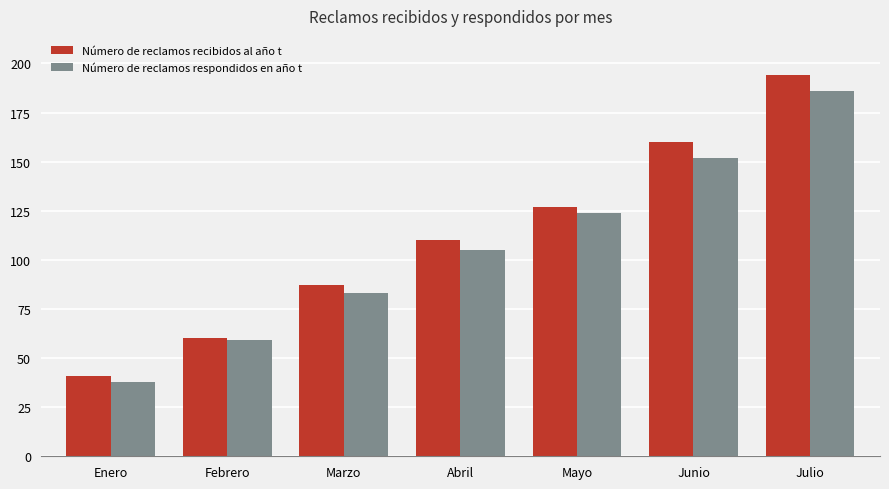

The Número de reclamos recibidos al año t series shows 58 at Enero. True or false?

False